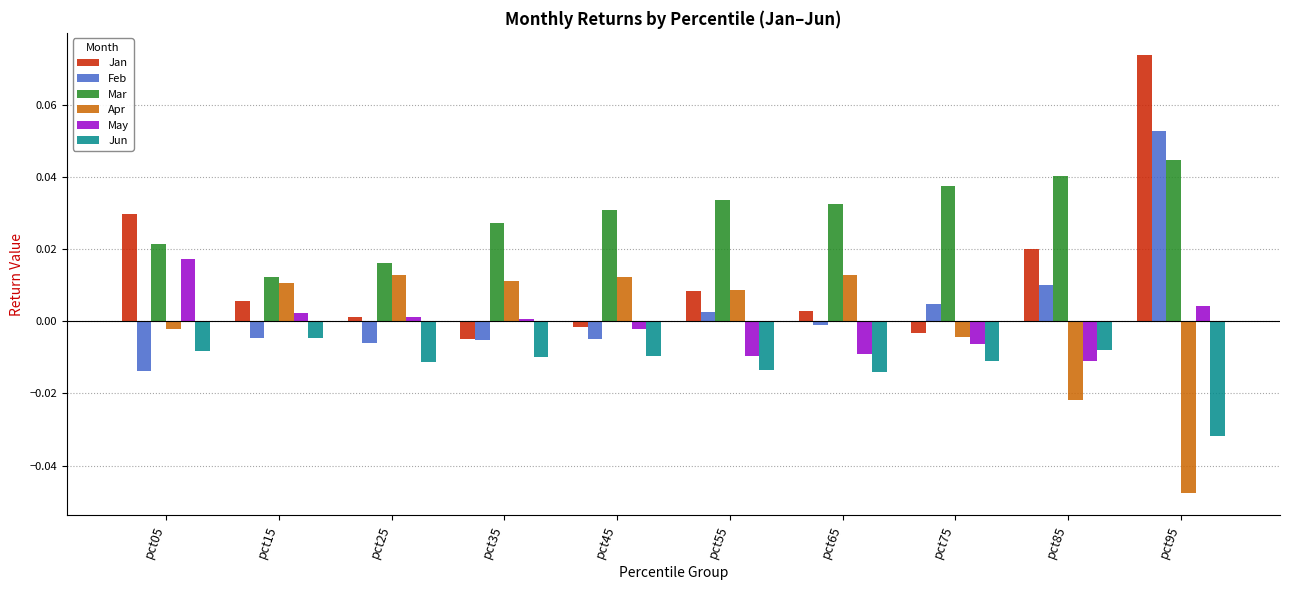

How many series are shown in this chart?

6